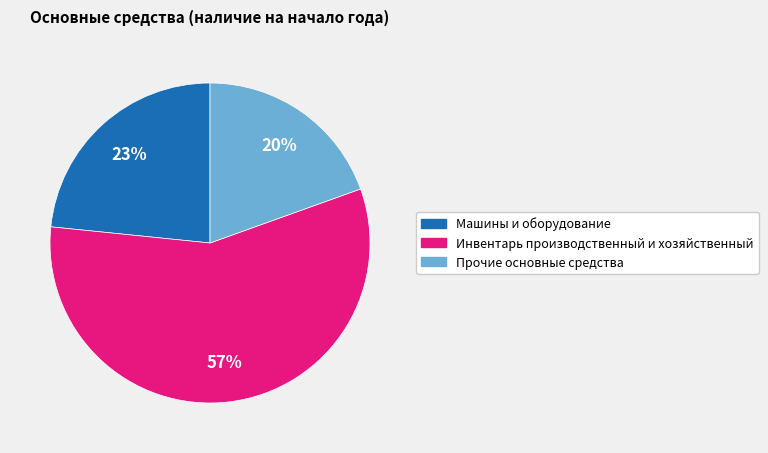

Between Инвентарь производственный и хозяйственный and Машины и оборудование, which is larger?

Инвентарь производственный и хозяйственный